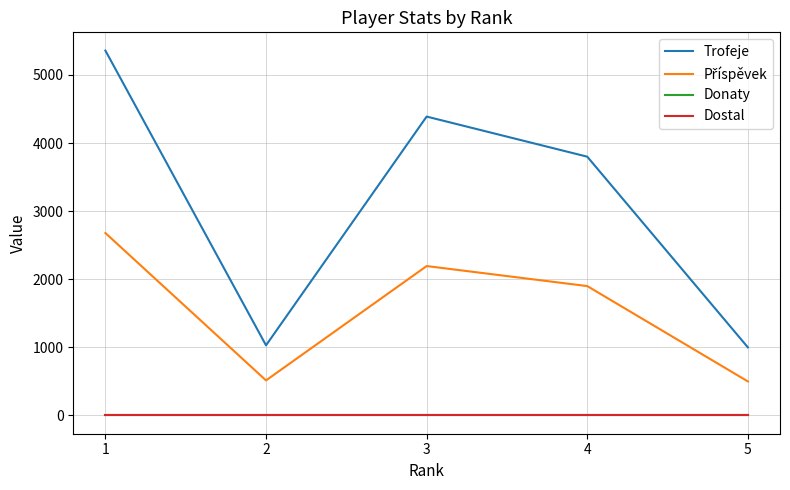

Reading left to right, transcribe all the data shown in this chart.

Trofeje: 5358	1030	4389	3800	1000
Příspěvek: 2679	515	2194	1900	500
Donaty: 0	0	0	0	0
Dostal: 0	0	0	0	0